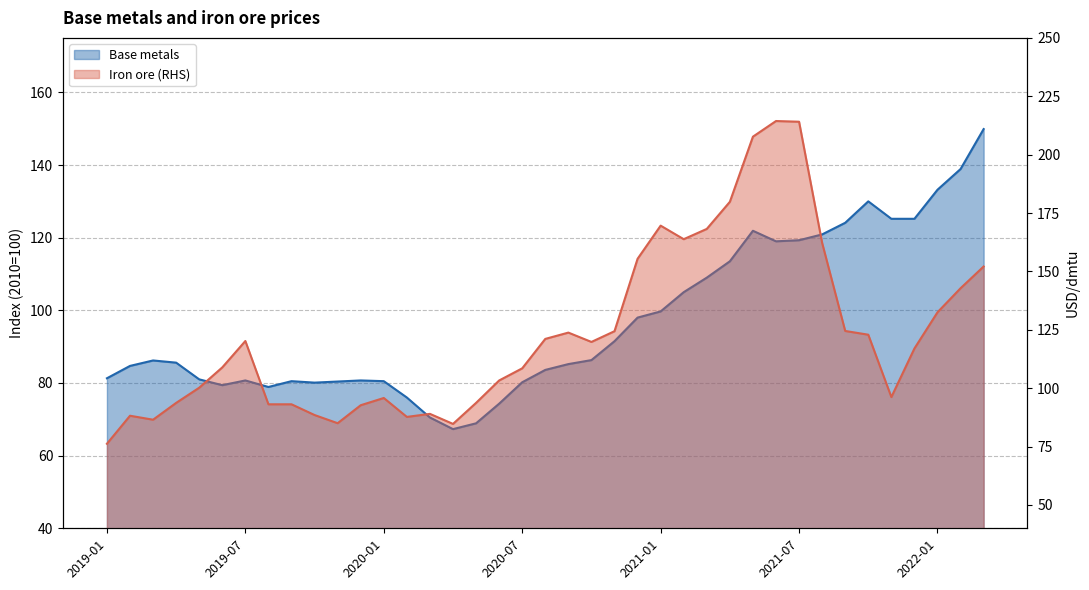

What are all the series names shown in the legend?

Base metals, Iron ore (RHS)